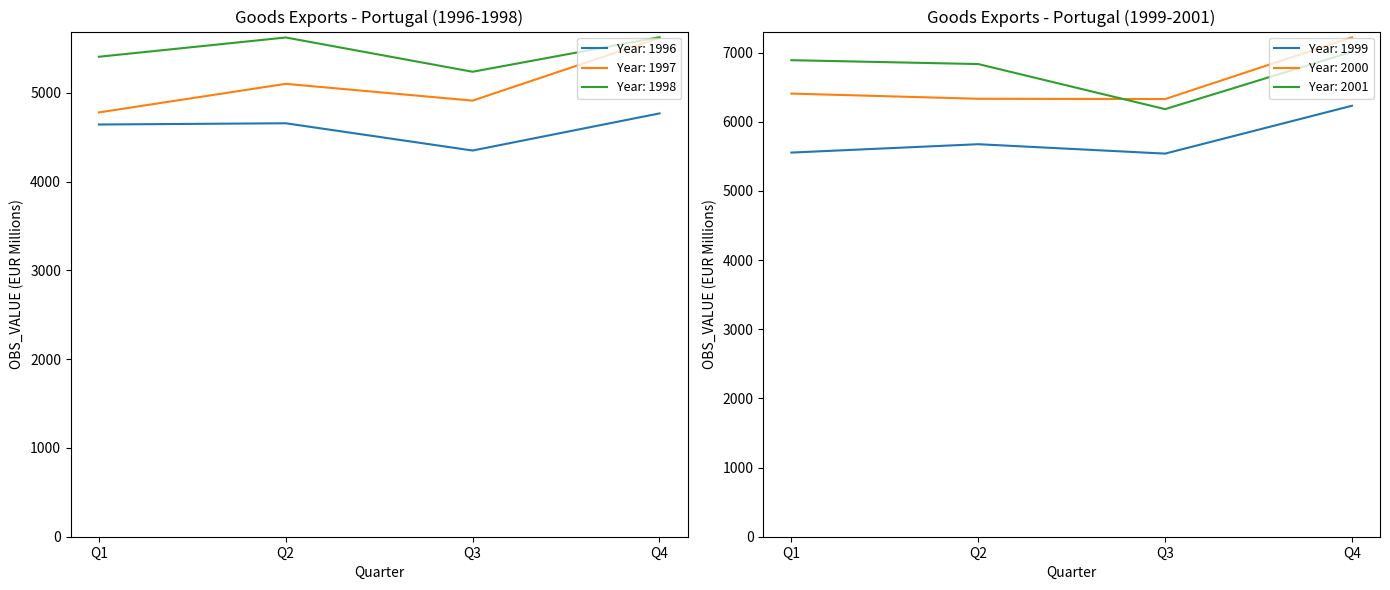

Reading left to right, what are all the values shown in this chart?

1996: Q1=4642	Q2=4656	Q3=4349	Q4=4767
1997: Q1=4778	Q2=5100	Q3=4911	Q4=5617
1998: Q1=5405	Q2=5622	Q3=5236	Q4=5625
1999: Q1=5555	Q2=5676	Q3=5540	Q4=6232
2000: Q1=6408	Q2=6333	Q3=6329	Q4=7221
2001: Q1=6891	Q2=6835	Q3=6183	Q4=7013